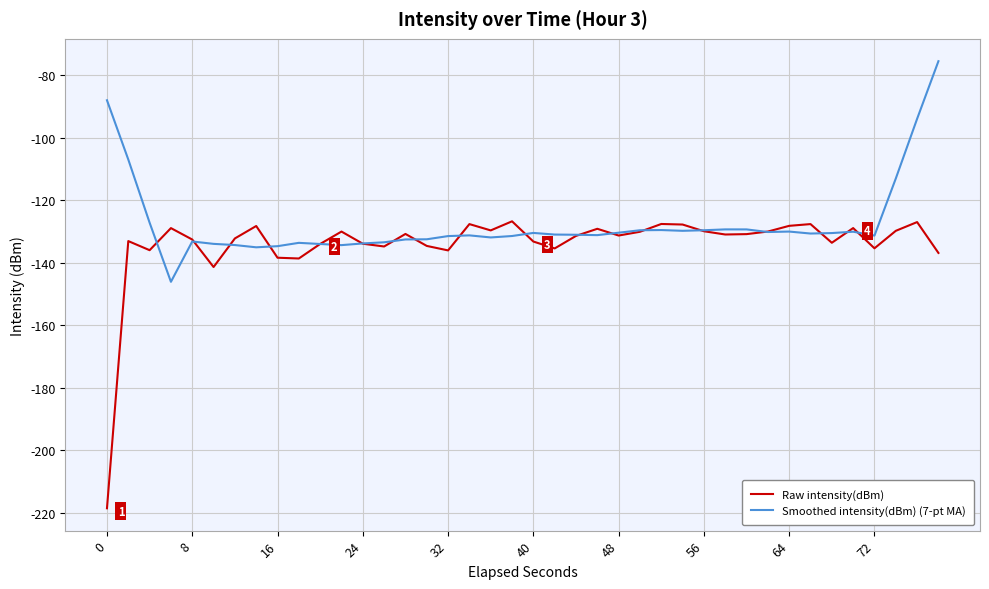

Which series has the largest total across all categories?

Smoothed intensity(dBm) (7-pt MA)